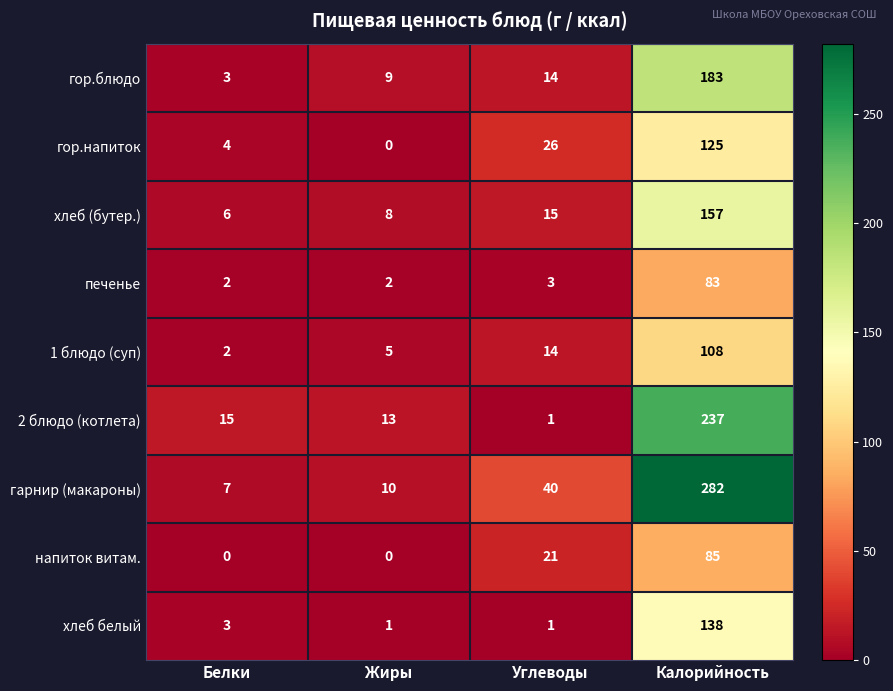

What is the maximum value shown in the chart?

282